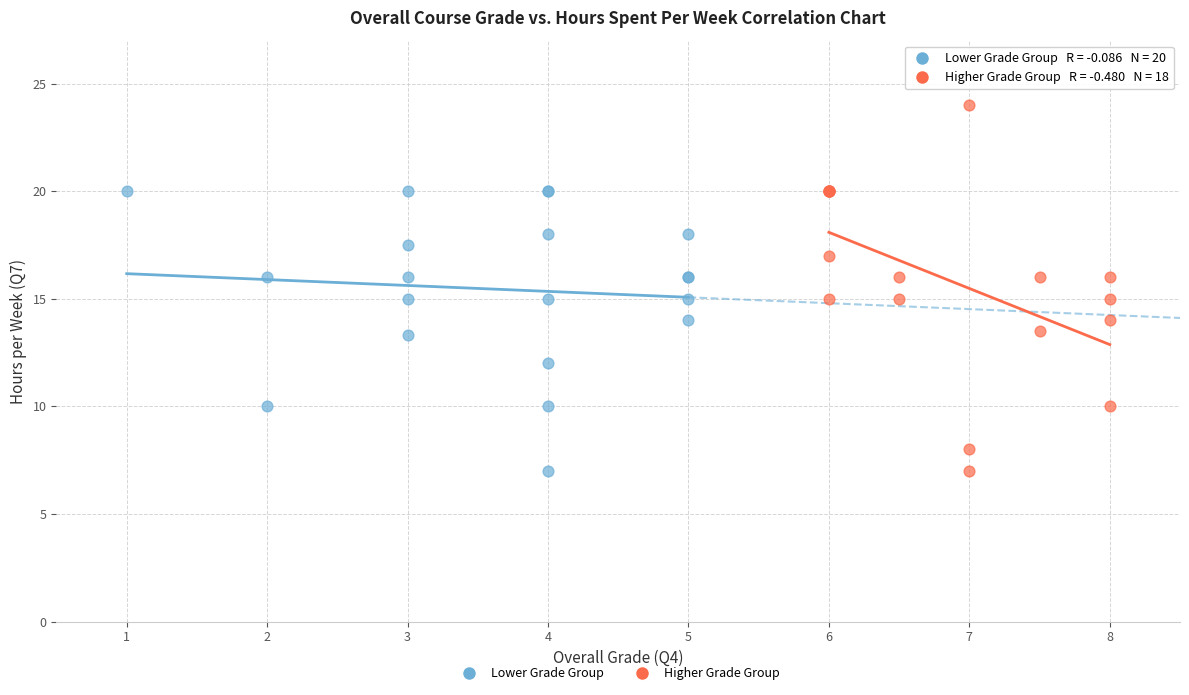

Which series contains the highest Y value?

Higher Grade Group